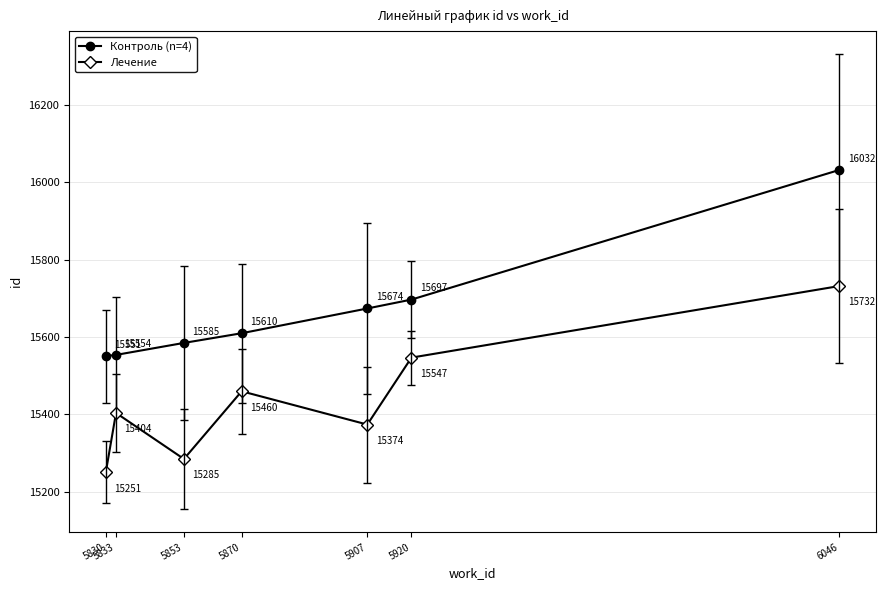

What is the difference between the maximum and second lowest values in the Контроль (n=4) series?

478